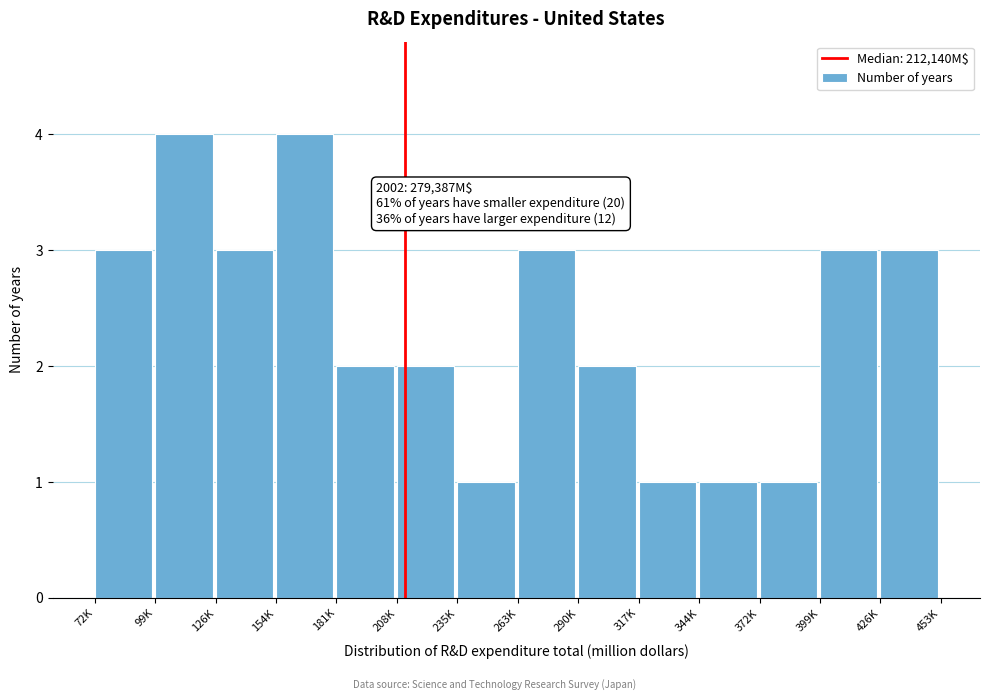

Reading right to left, transcribe all the data shown in this chart.

426K=3	399K=3	372K=1	344K=1	317K=1	290K=2	263K=3	235K=1	208K=2	181K=2	154K=4	126K=3	99K=4	72K=3